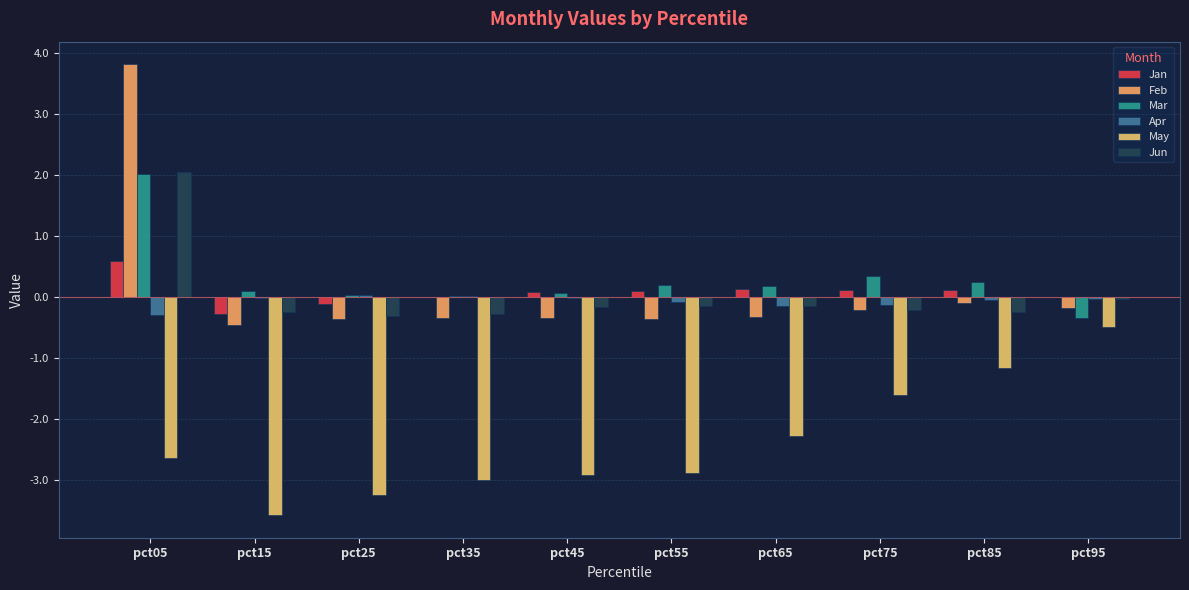

Rank the series by their maximum value, from highest to lowest.

Feb, Jun, Mar, Jan, Apr, May